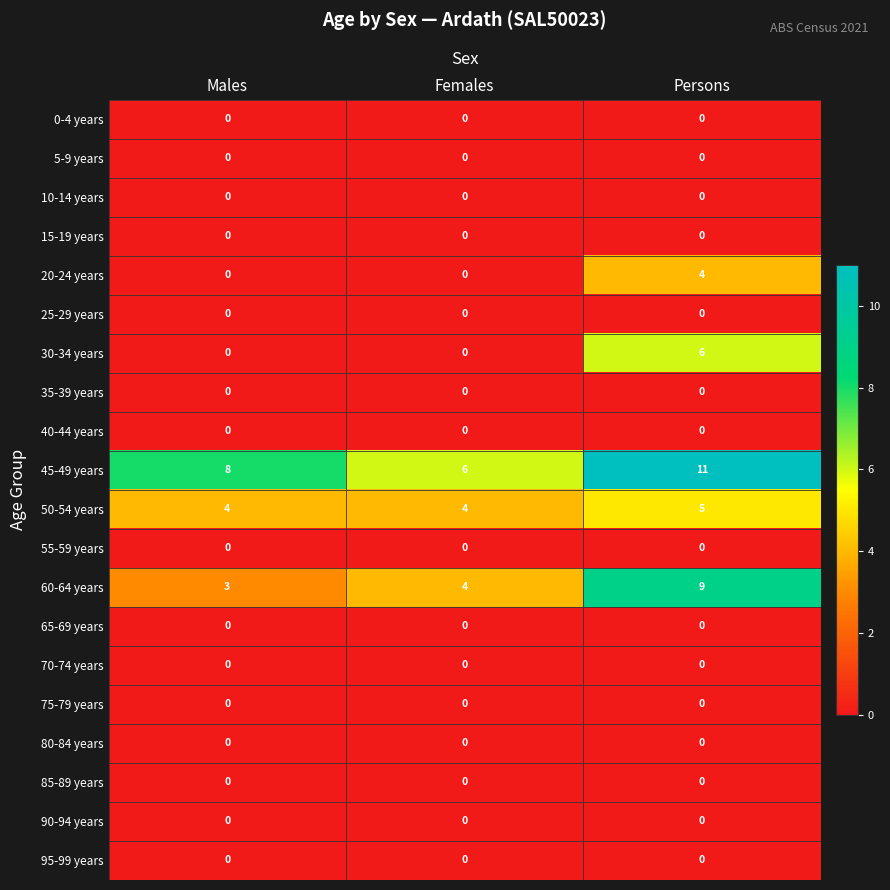

Which series has the largest total across all categories?

45-49 years